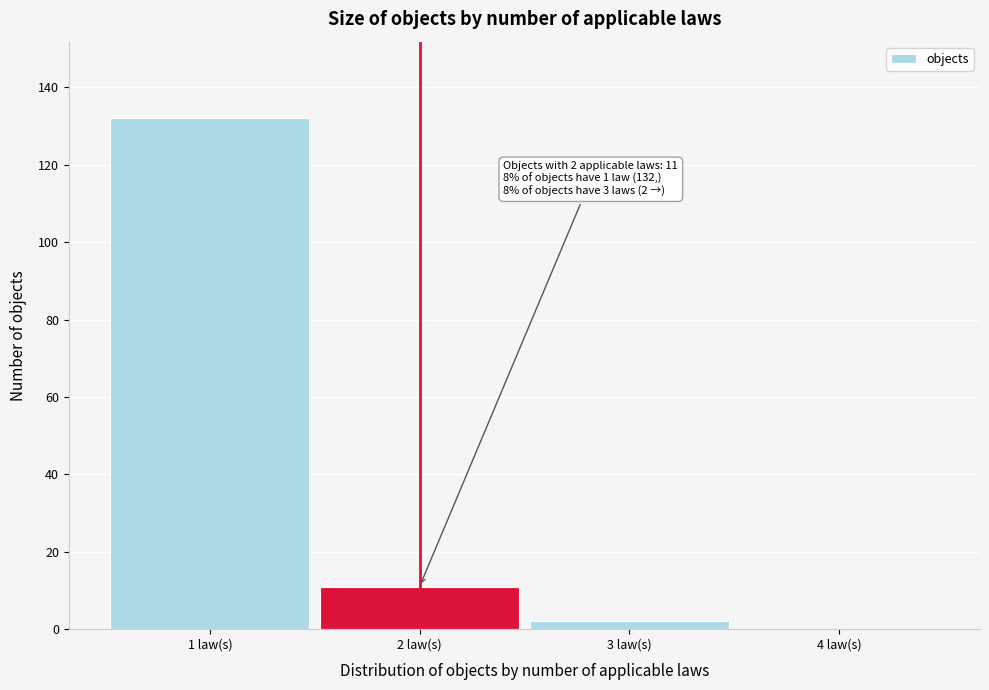

Which range on the x-axis has the tallest bar?

0.5 to 1.5